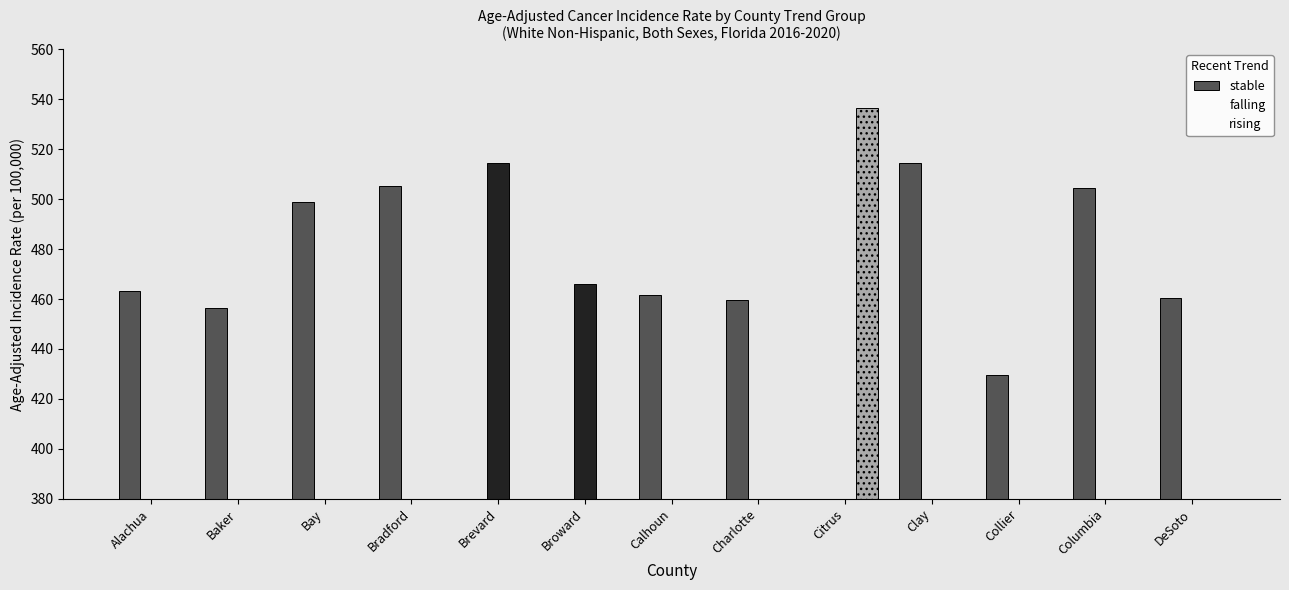

Reading right to left, transcribe all the data shown in this chart.

stable: 460.3	504.4	429.4	514.5	0.0	459.5	461.5	0.0	0.0	505.1	498.7	456.5	463.2
falling: 0.0	0.0	0.0	0.0	0.0	0.0	0.0	466.0	514.6	0.0	0.0	0.0	0.0
rising: 0.0	0.0	0.0	0.0	536.3	0.0	0.0	0.0	0.0	0.0	0.0	0.0	0.0